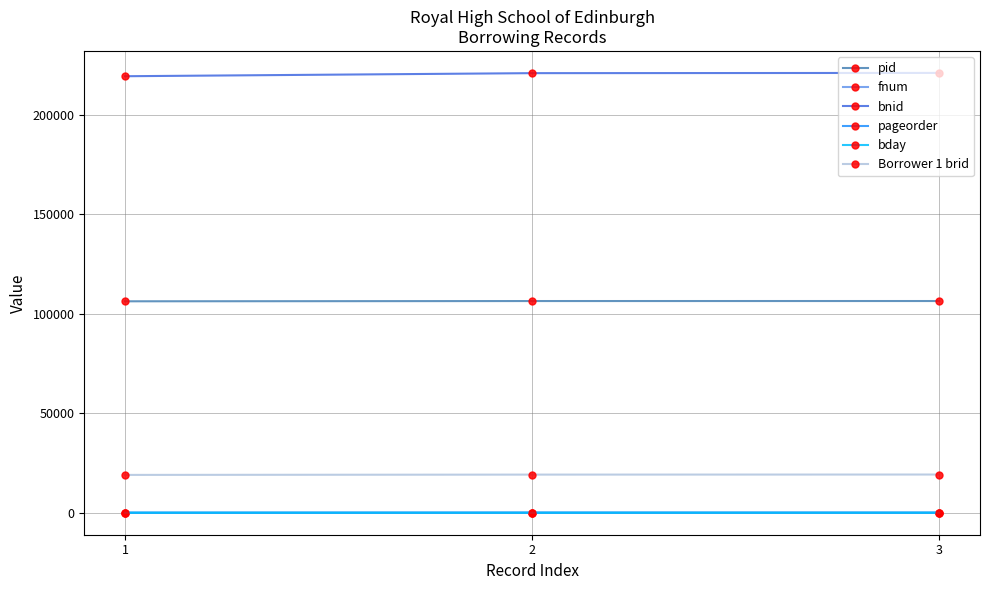

How many values in the pid series are below 106355?

1